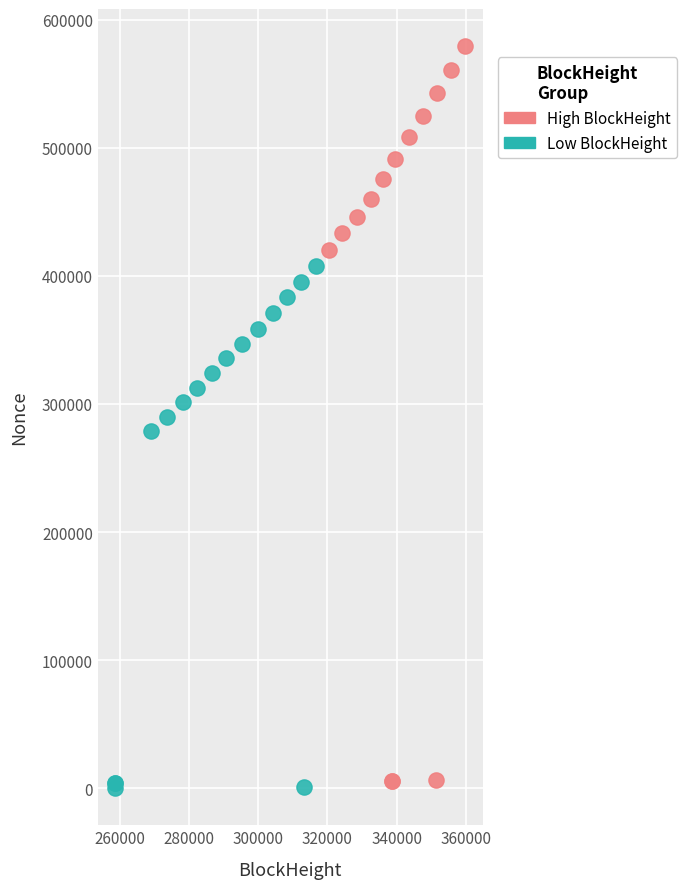

Which series contains the lowest Y value?

Low BlockHeight